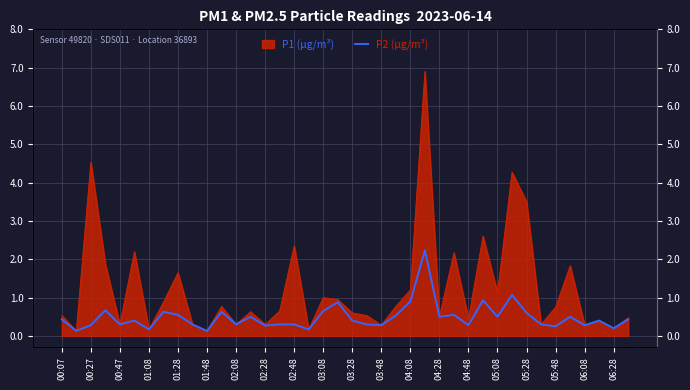

What position from the left is 03:08?

19